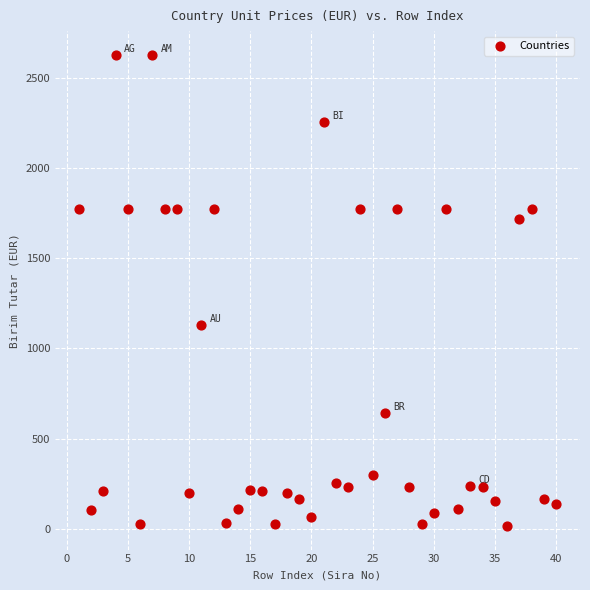

What Y value in the scatter plot is closest to 1321?

1128